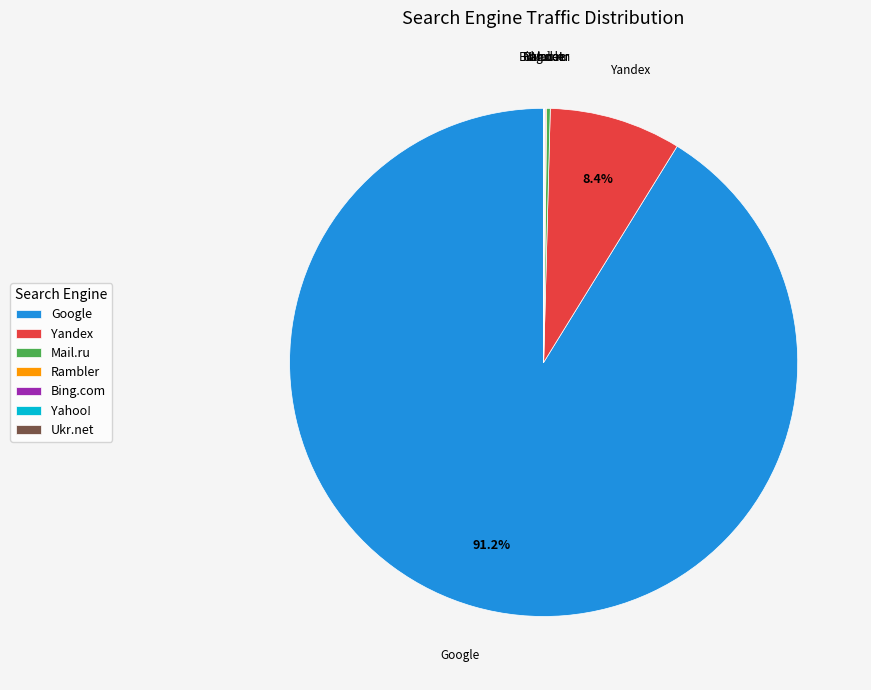

What is the majority slice?

Google